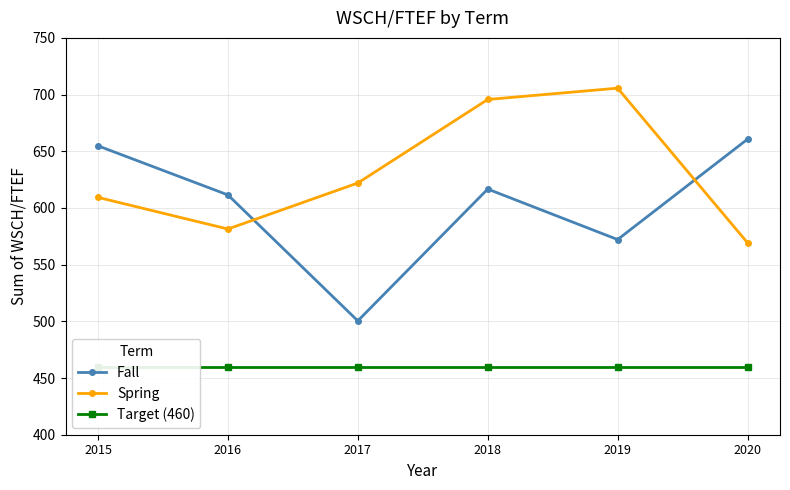

True or false: Target (460) has a value of 460.0 at 2016.

True